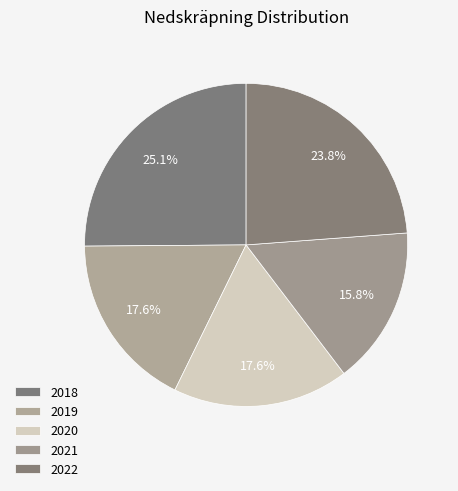

How much of the chart is everything except 2018?

74.9%